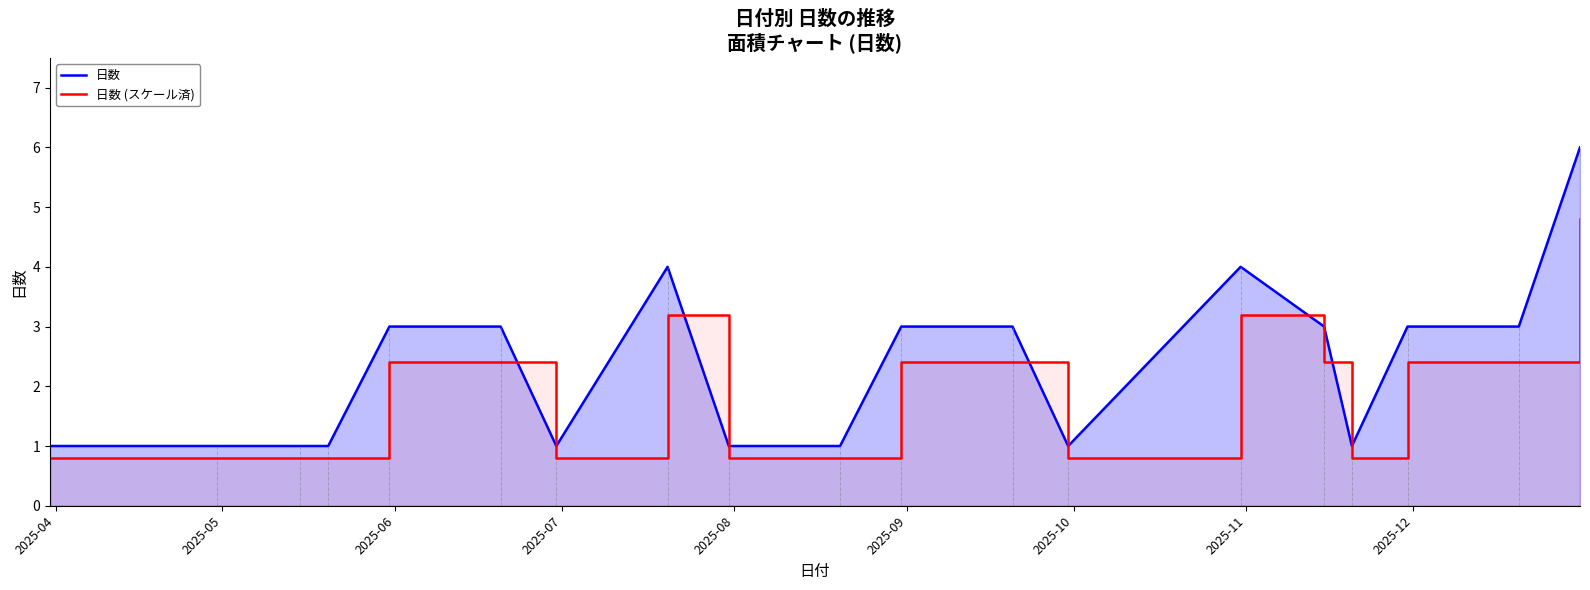

How many values in the 日数 (スケール済) series are below 2?

9